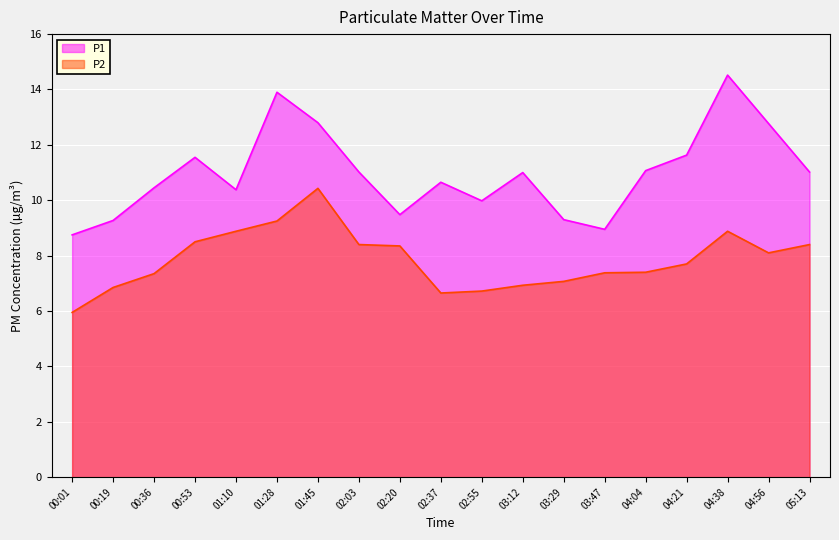

How many lines are shown in the chart?

2